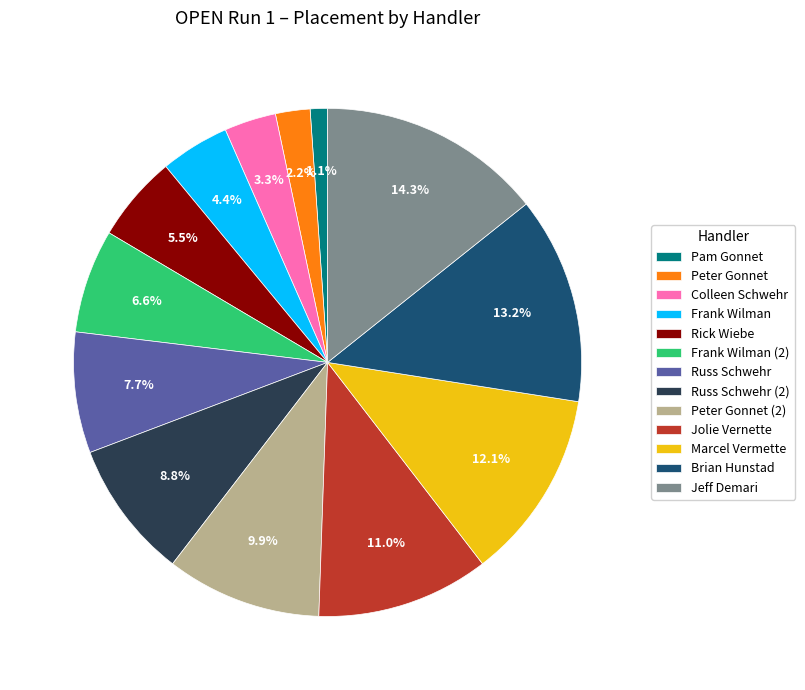

Is the sum of Marcel Vermette and Frank Wilman greater than half?

No